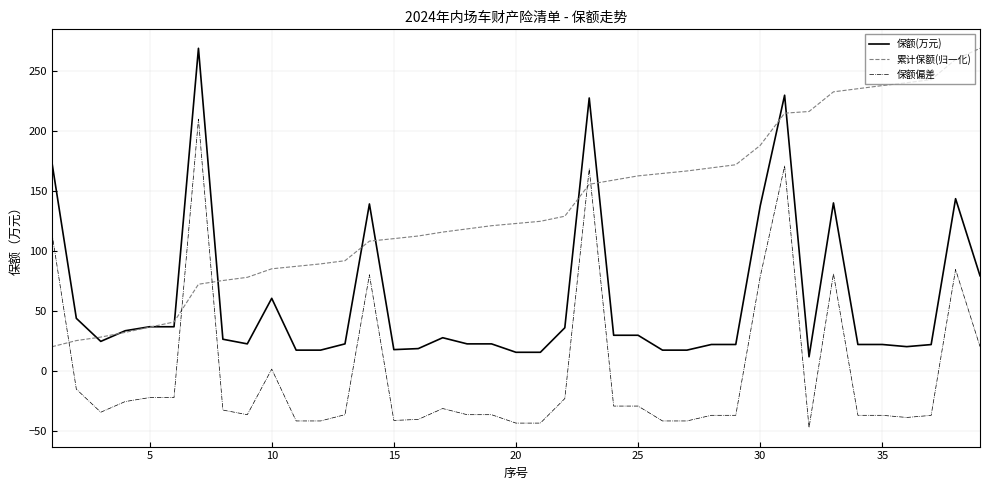

True or false: 累计保额(归一化) and 保额偏差 intersect in this chart.

True